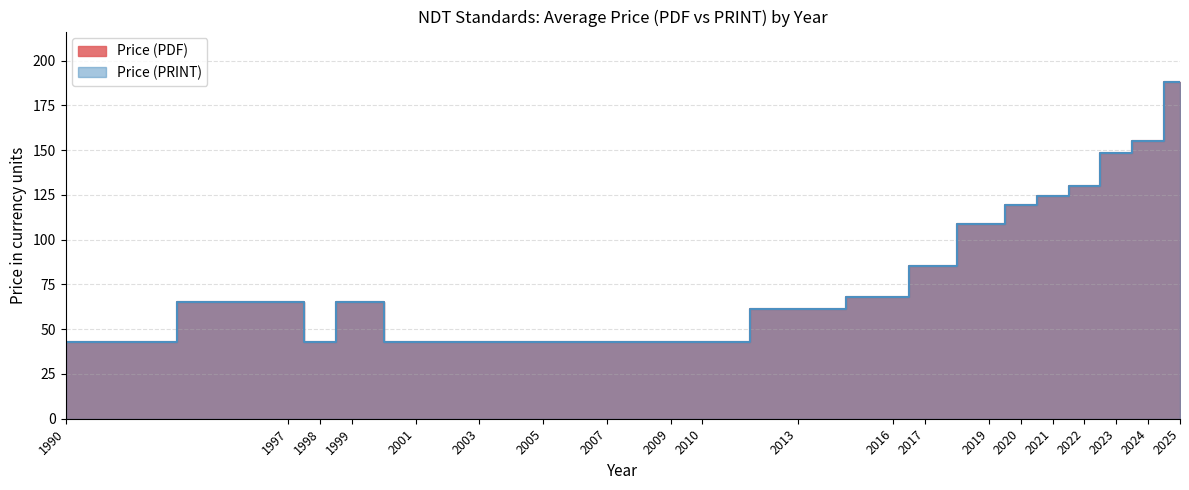

What is the value of the Price (PDF) point at the 17th from the left?

130.1